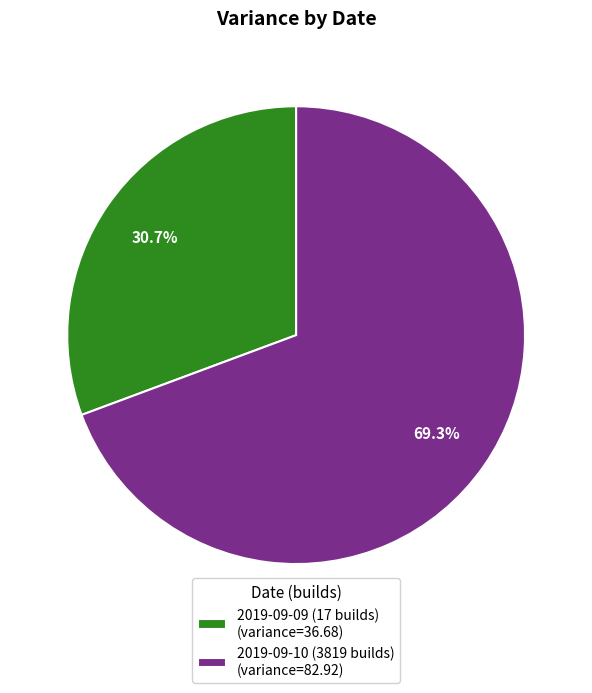

True or false: 2019-09-10 (3819 builds) accounts for 69% of the total.

True